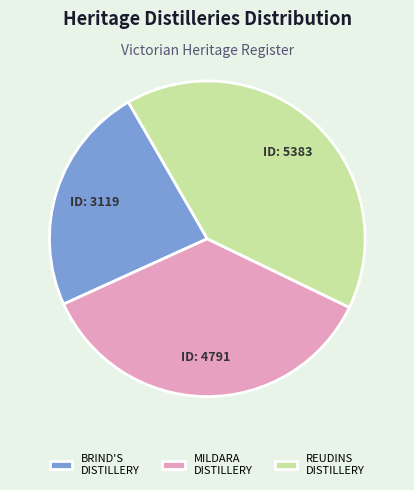

Between REUDINS DISTILLERY and MILDARA DISTILLERY, which is larger?

REUDINS DISTILLERY